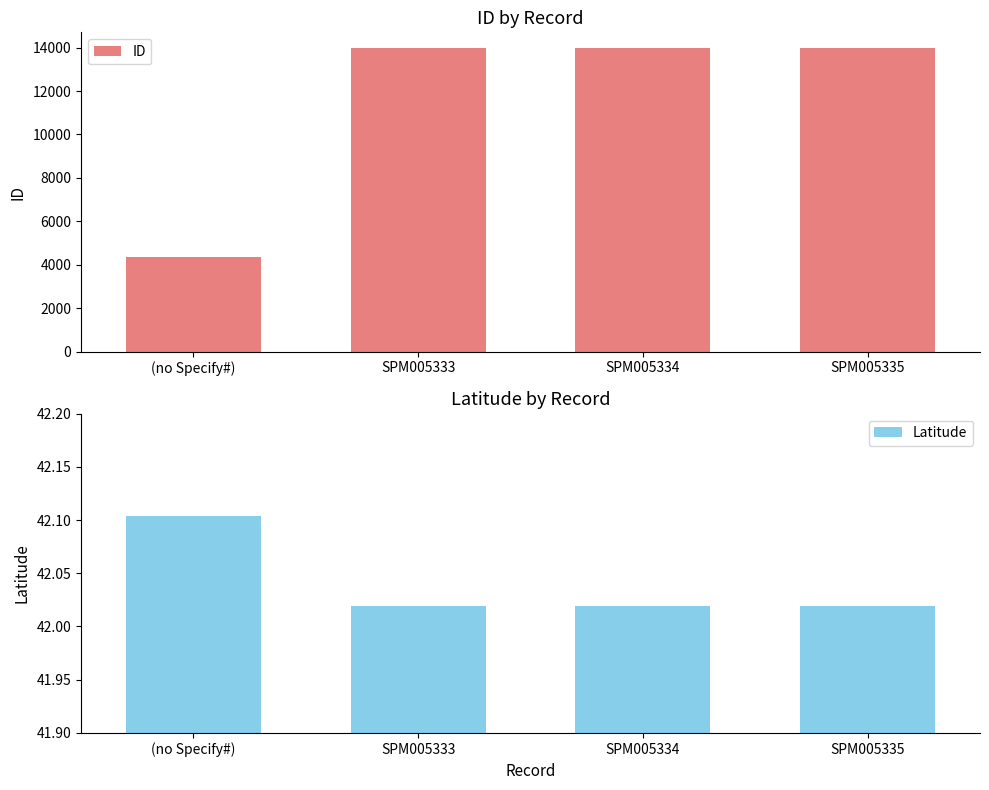

Which series has the largest range (max minus min)?

ID